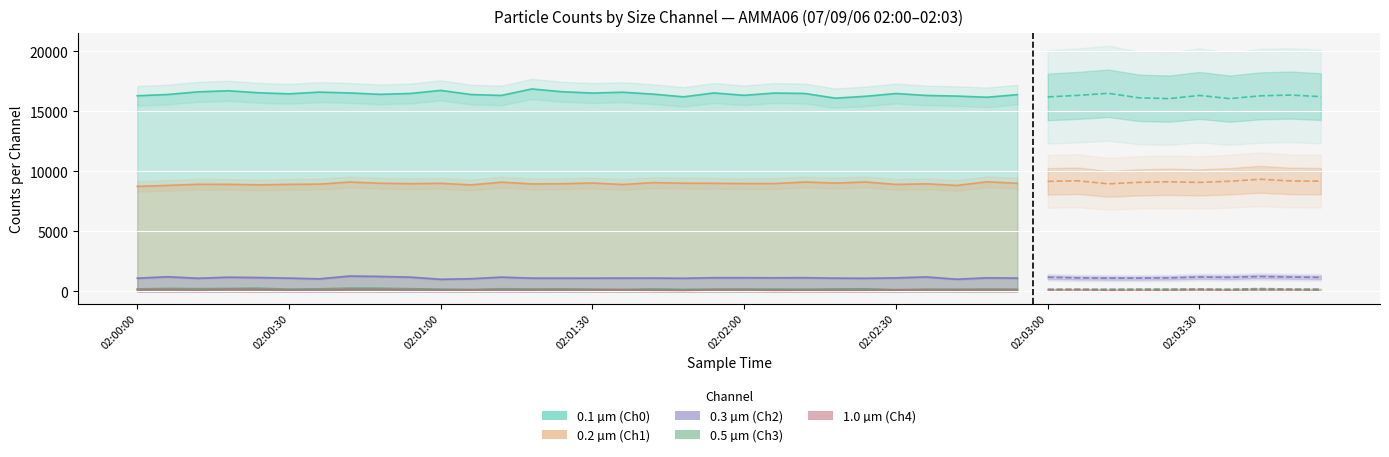

List the series in order of their peak value, lowest first.

1.0 µm (Ch4), 0.5 µm (Ch3), 0.3 µm (Ch2), 0.2 µm (Ch1), 0.1 µm (Ch0)